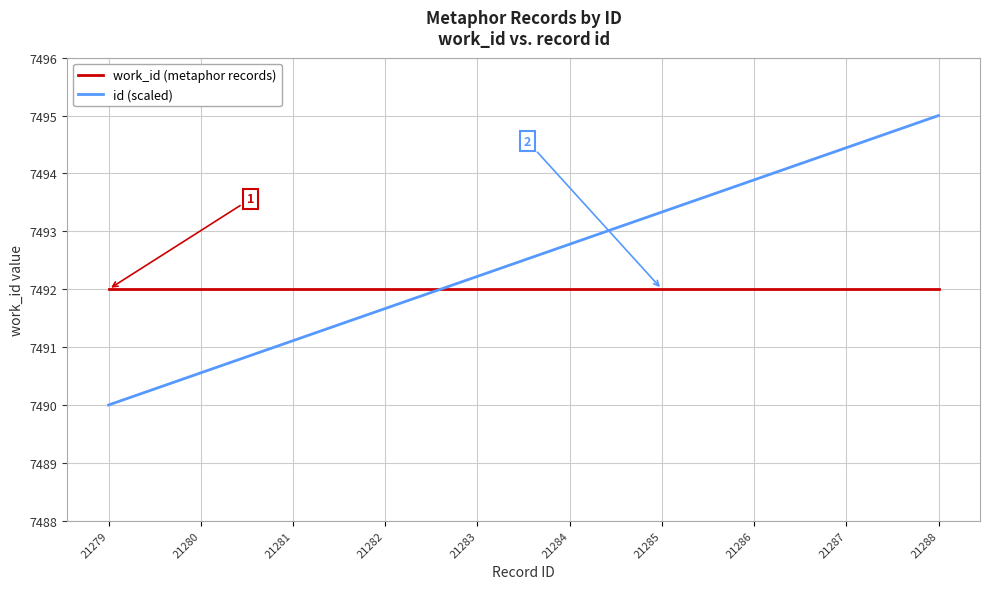

What is the total value across all series at 21281?

14983.1